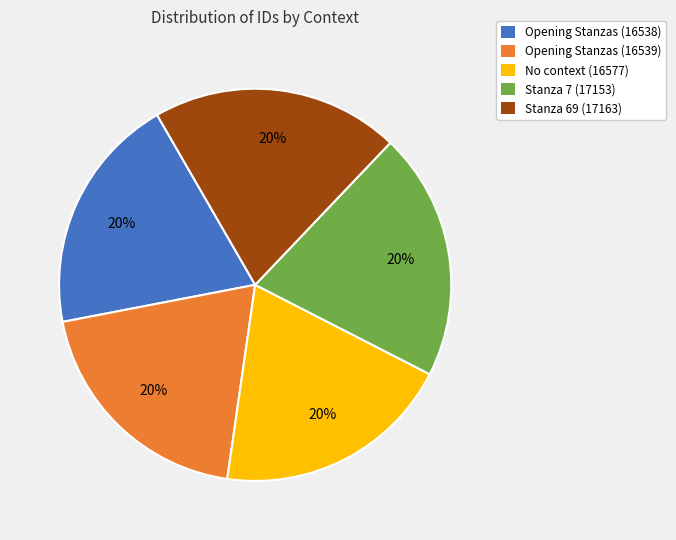

To the nearest percent, what portion does Stanza 7 (17153) represent?

20%